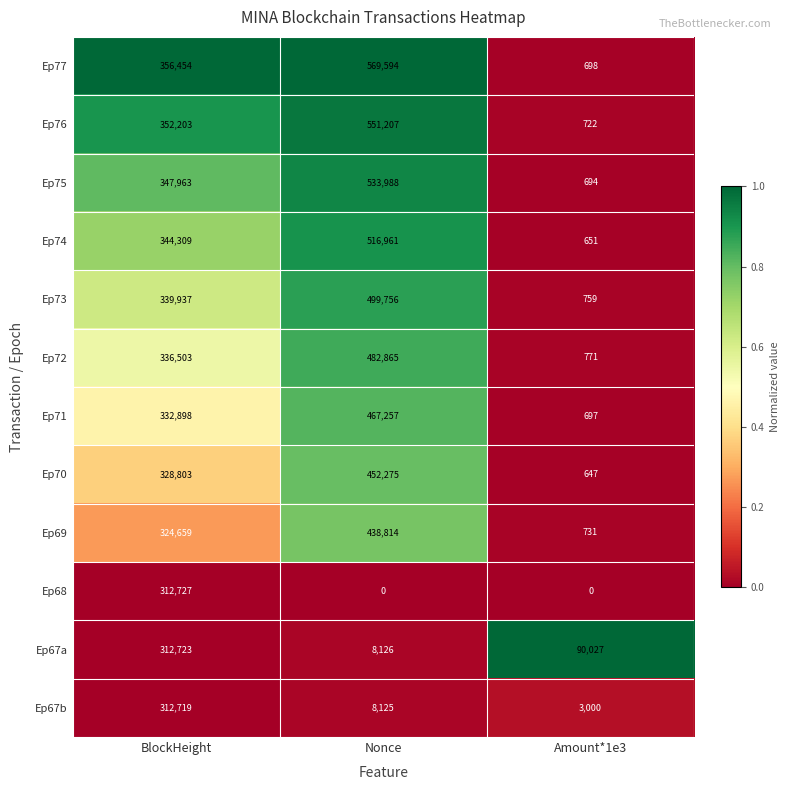

Where is Ep67b nearest to the value 157859?

Nonce